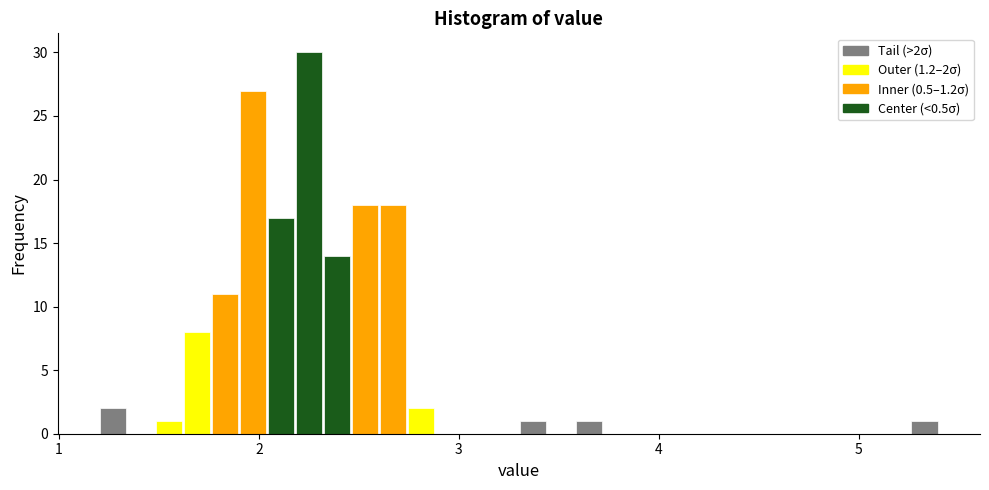

Read against the x-axis, roughly where is the centre of the tallest bar?

2.3